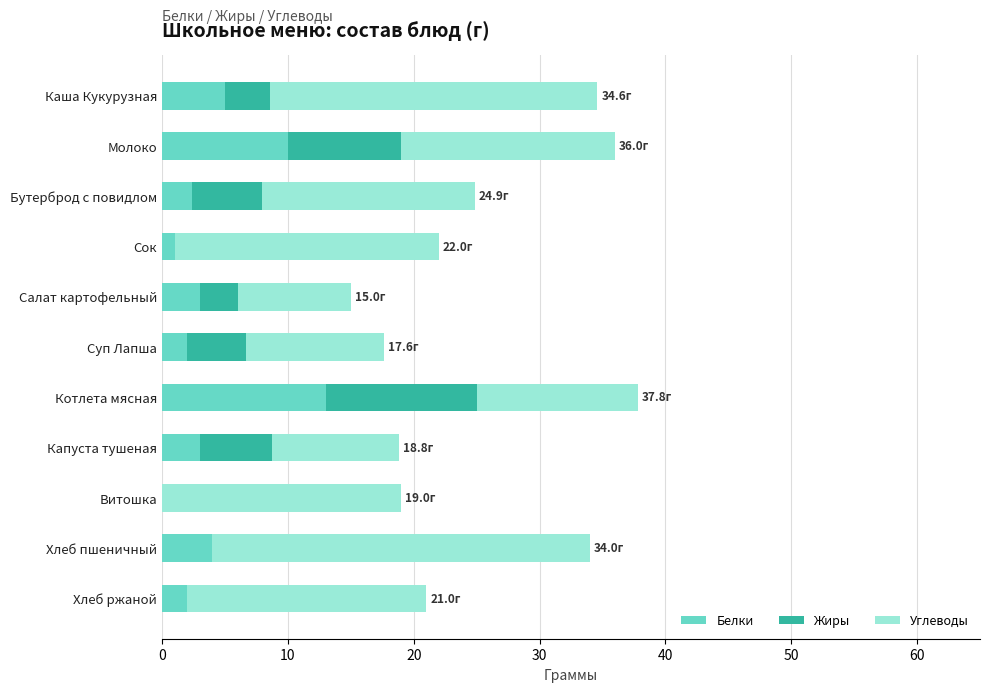

What is the sum of all Белки values?

45.3